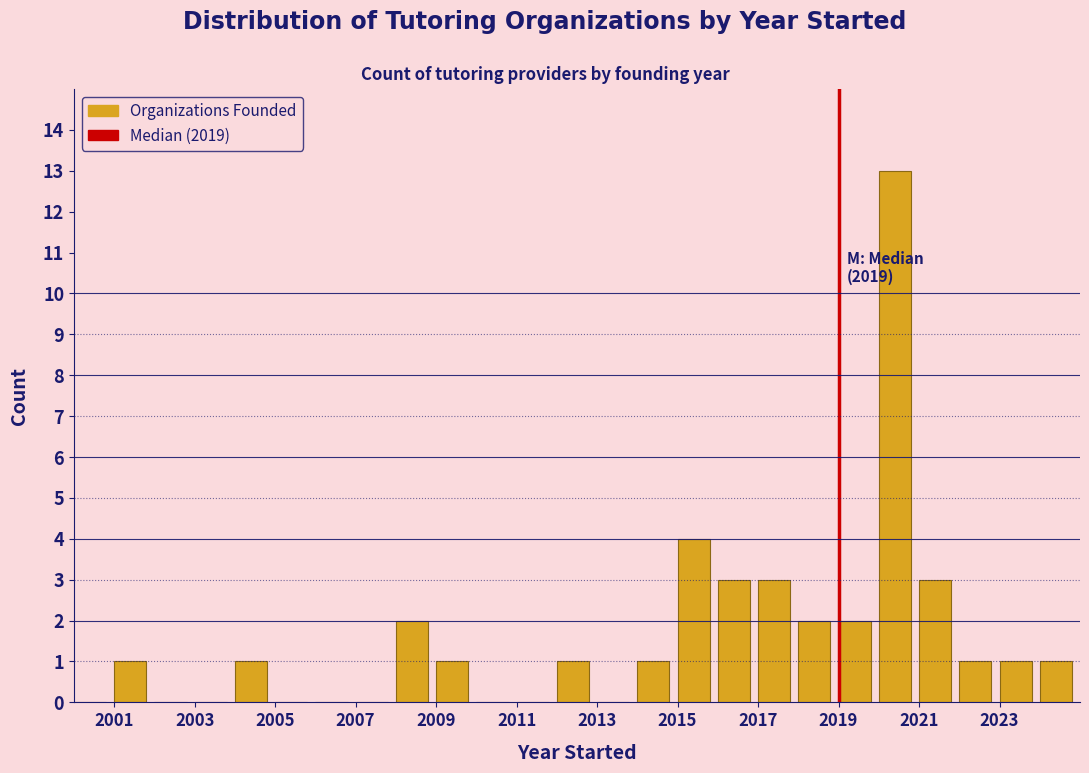

Which range on the x-axis has the tallest bar?

2020 to 2021